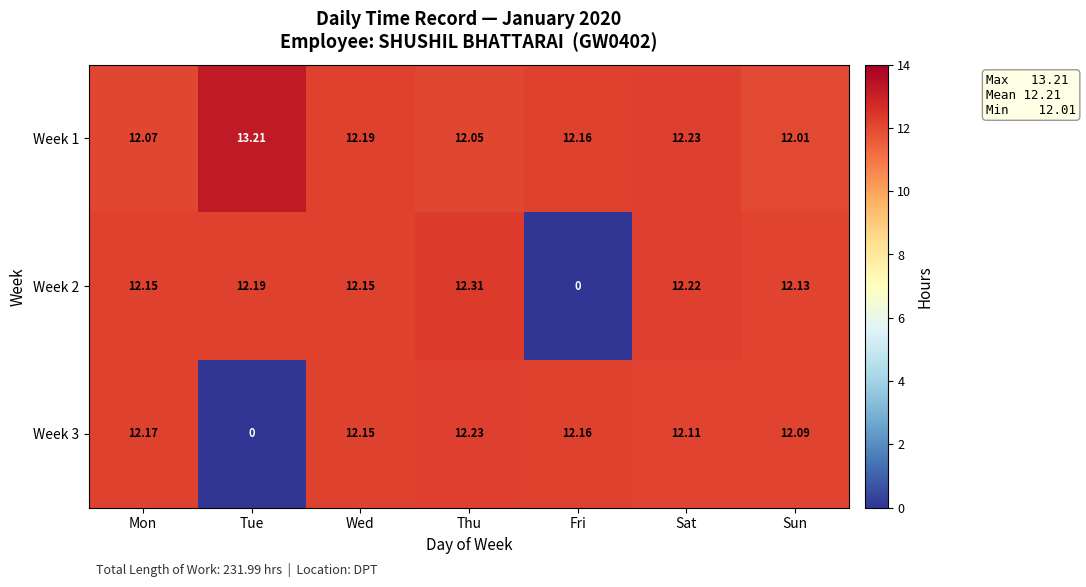

At which label does Week 2 reach its peak?

Thu